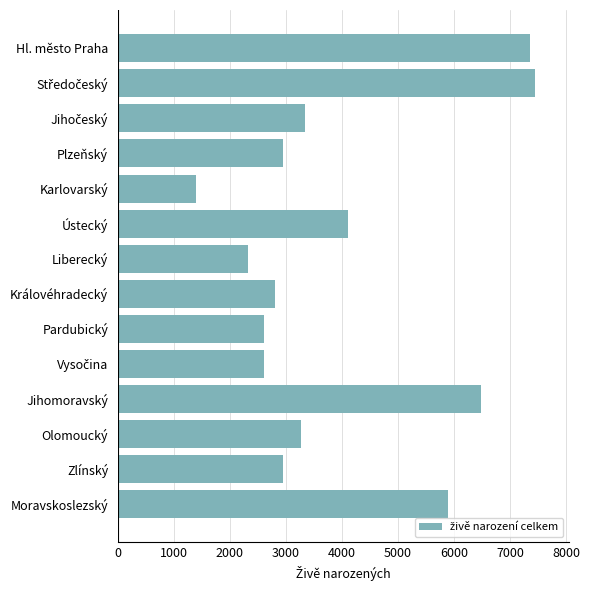

What is the sum of all values?

55528